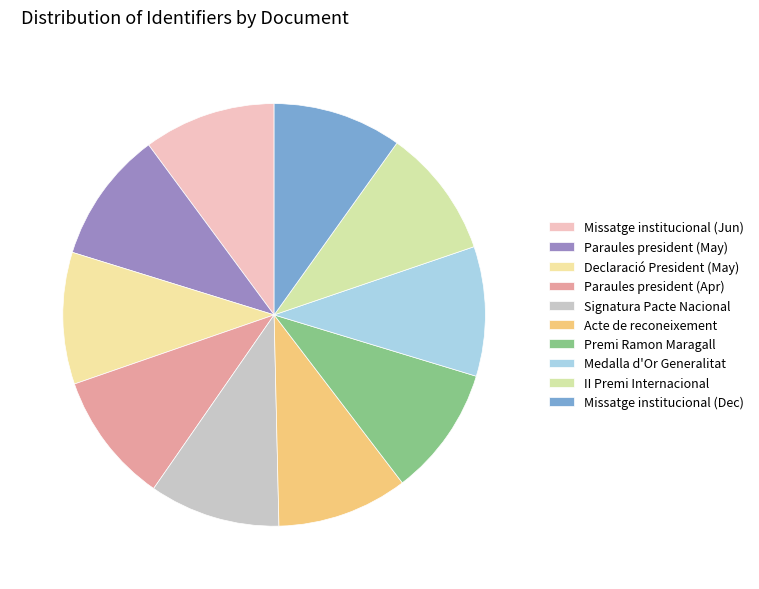

How many segments does this pie chart have?

10